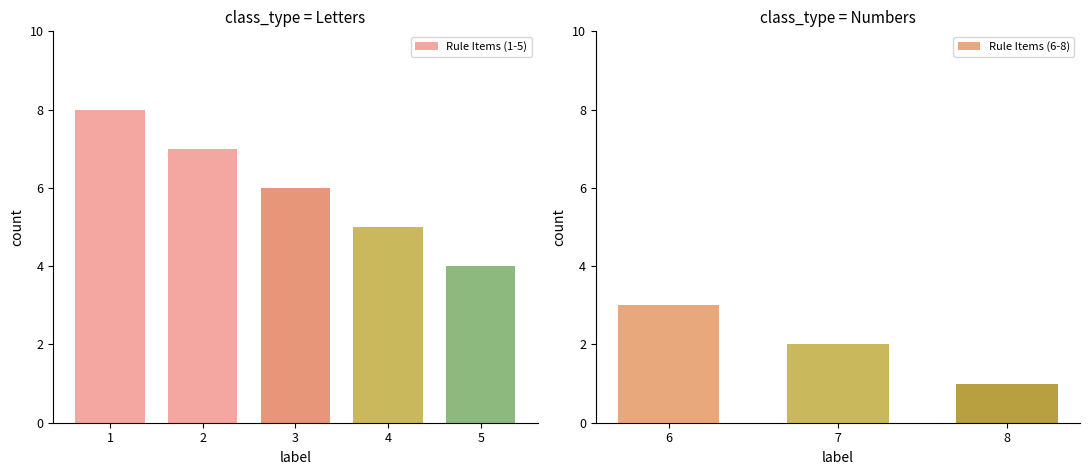

List the labels in order of value, smallest first.

8, 7, 6, 5, 4, 3, 2, 1